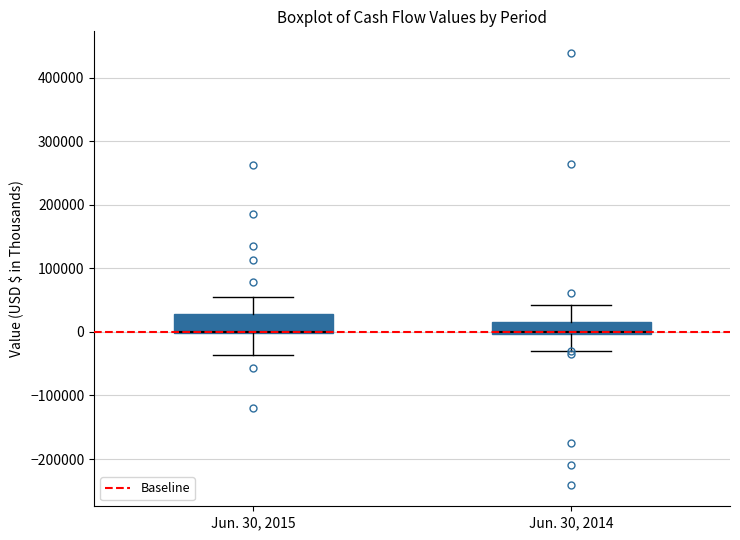

Comparing the boxes themselves (not the whiskers), which one is the tallest?

Jun. 30, 2015